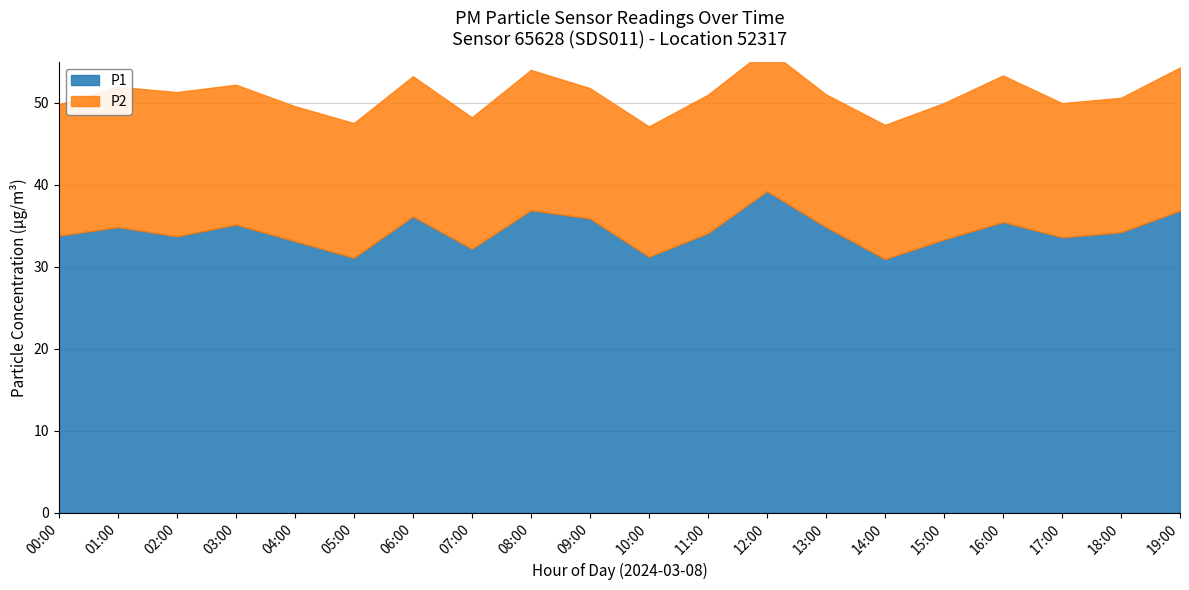

At which category is the sum across all series the highest?

12:00